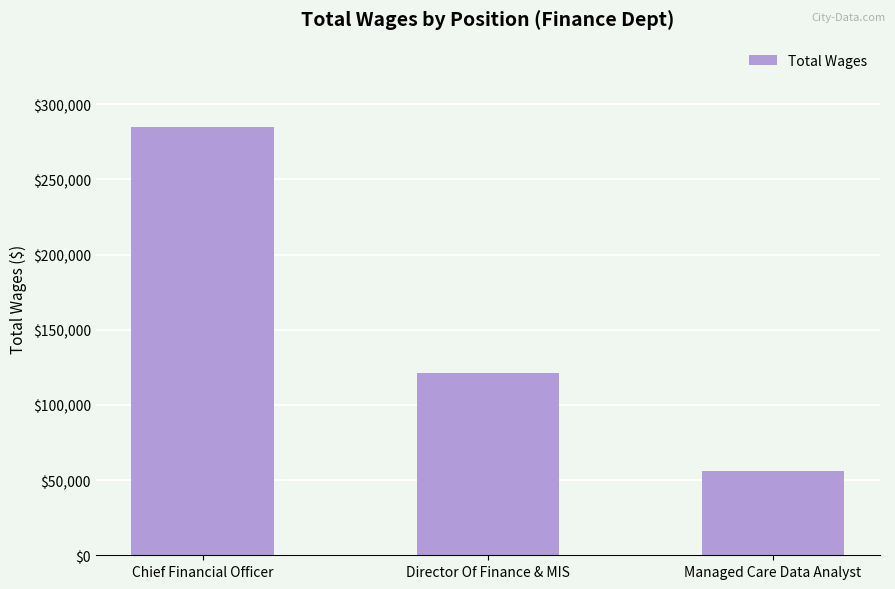

Which label corresponds to the largest value in the chart?

Chief Financial Officer